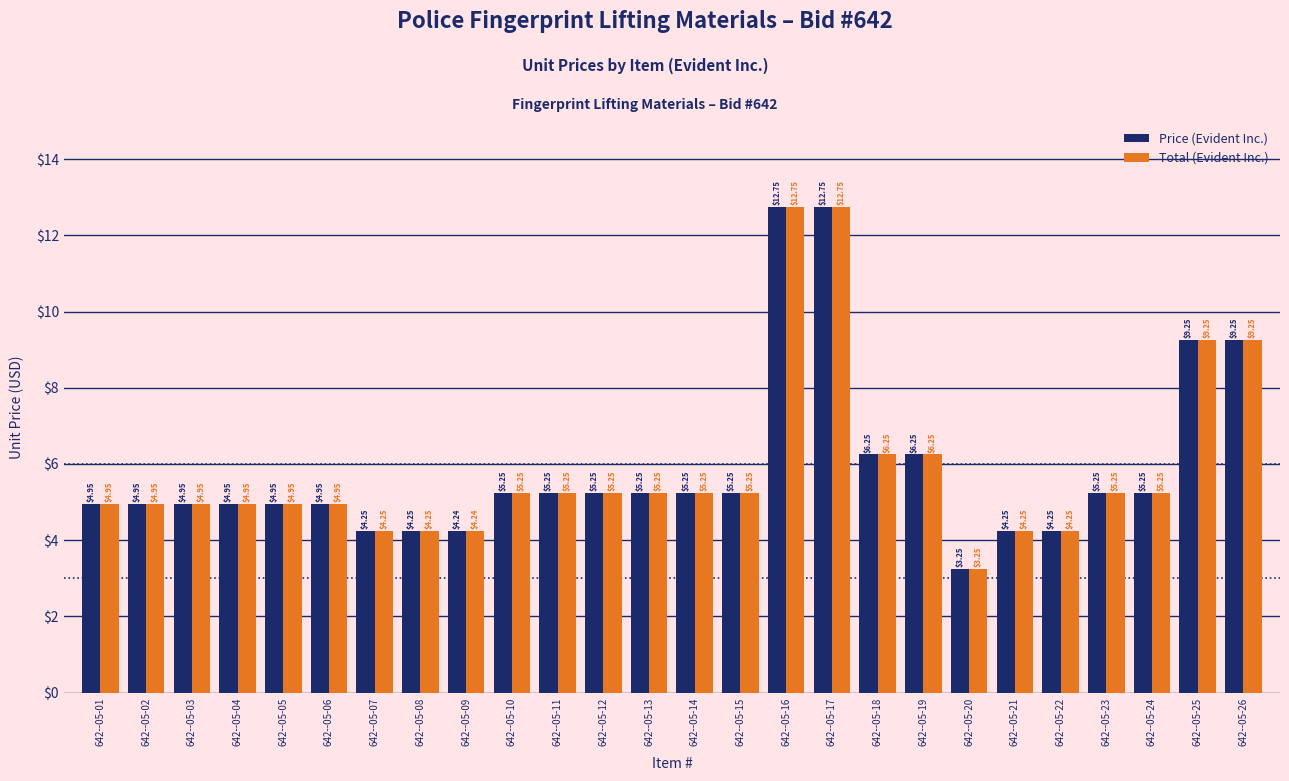

What is the difference between the maximum and second lowest values in the Price (Evident Inc.) series?

8.5